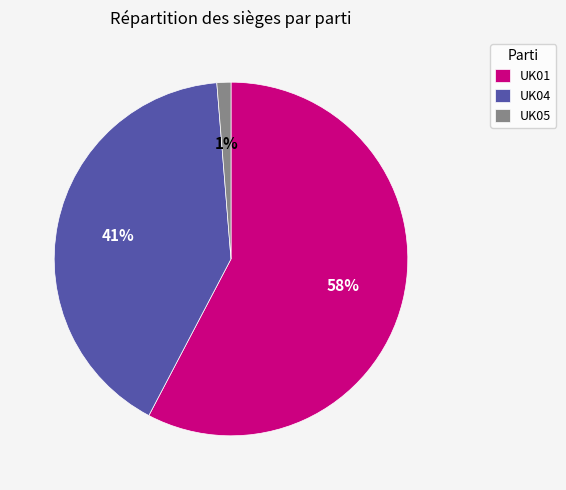

Which slice is the smallest?

UK05